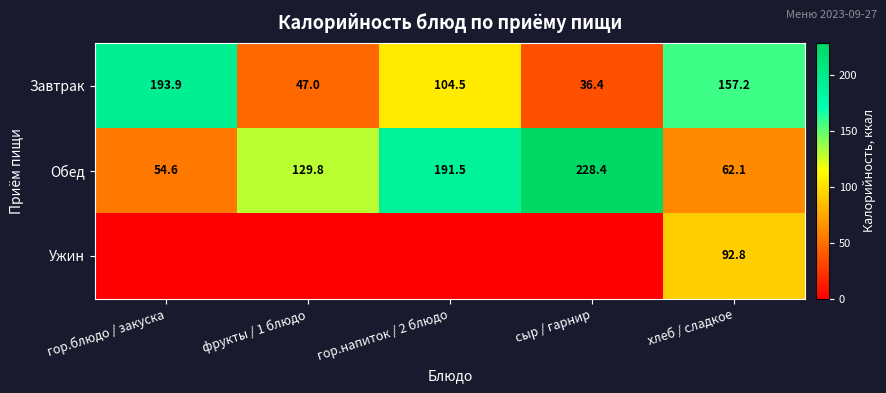

What is the difference between the Завтрак values at гор.блюдо / закуска and гор.напиток / 2 блюдо?

89.4